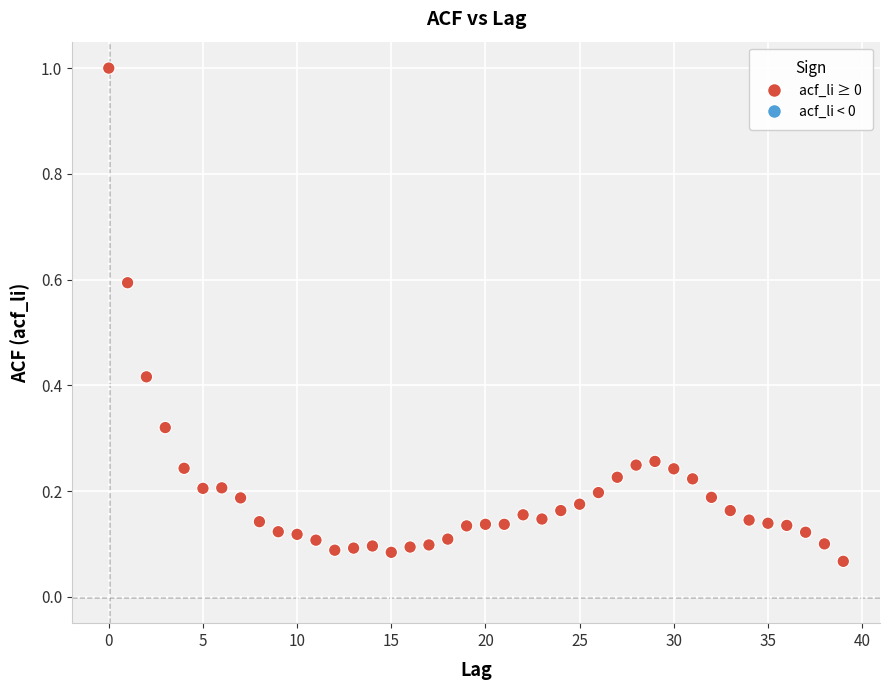

What is the range of Y values (max minus min)?

0.9